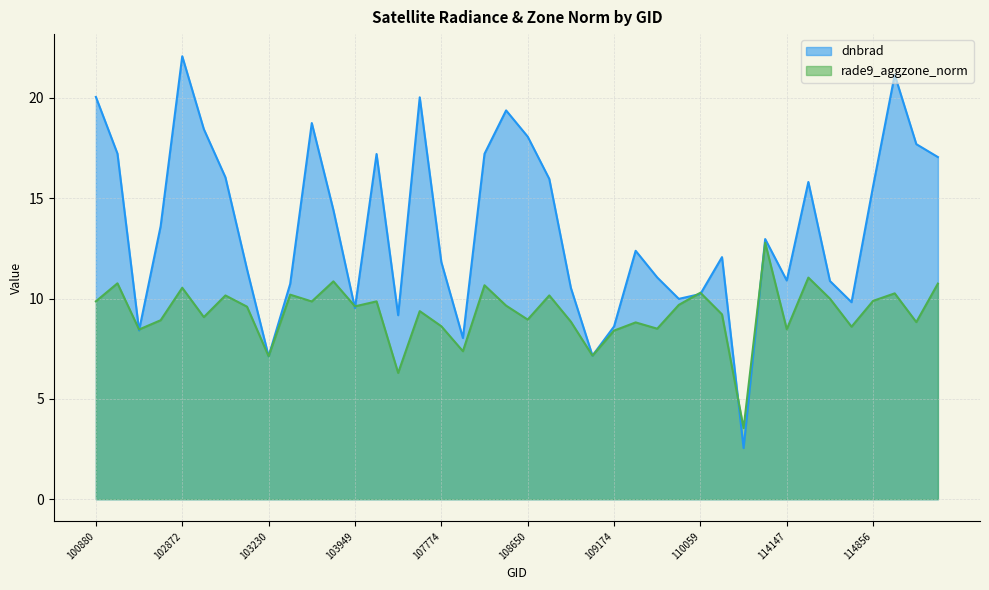

At which label does rade9_aggzone_norm first exceed 9?

100880